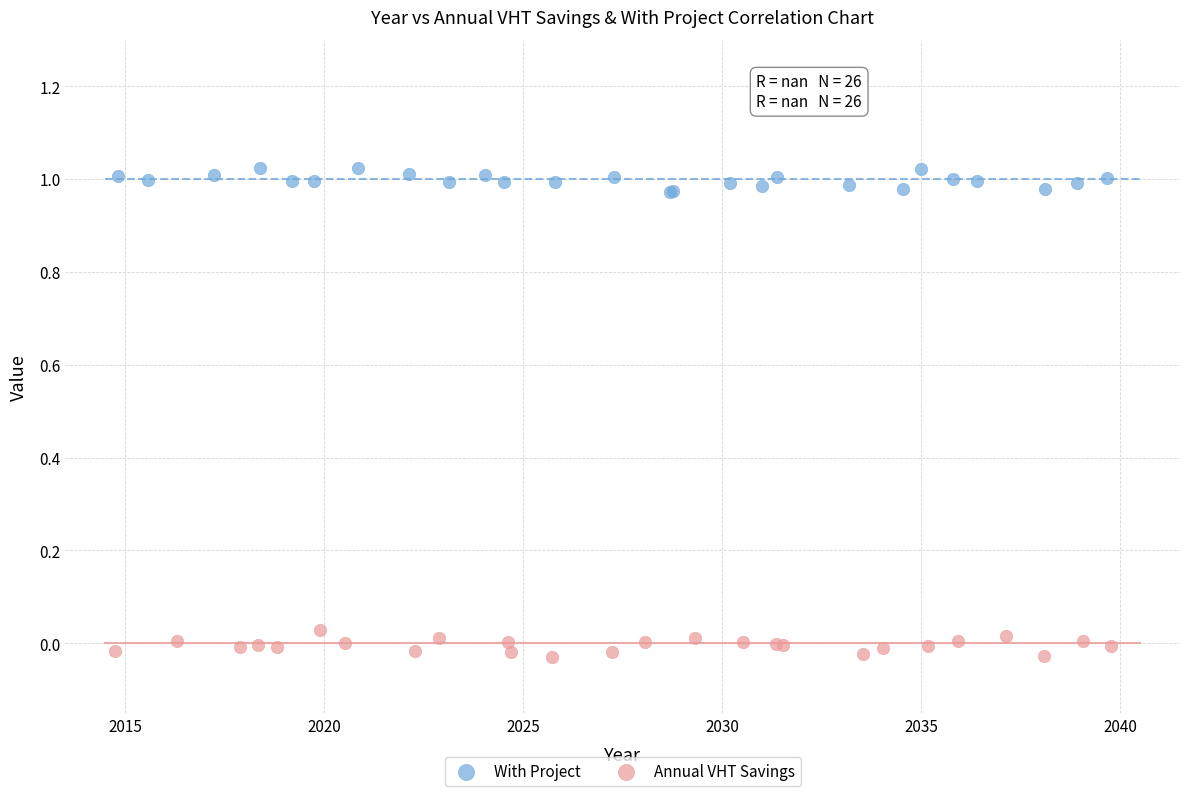

What are all the series names shown in the legend?

With Project, Annual VHT Savings